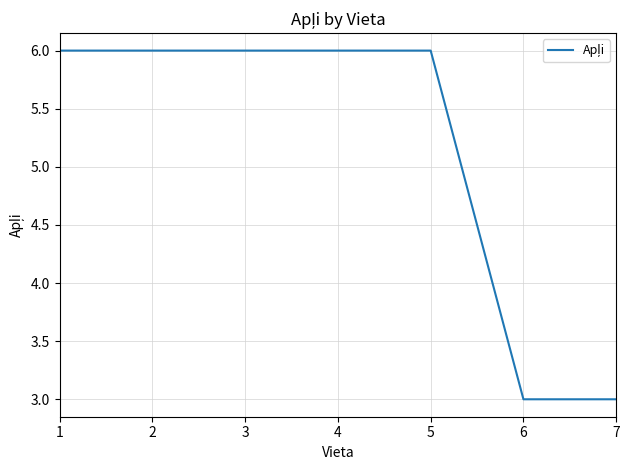

What is the sum of the values at 2 and 1?

12